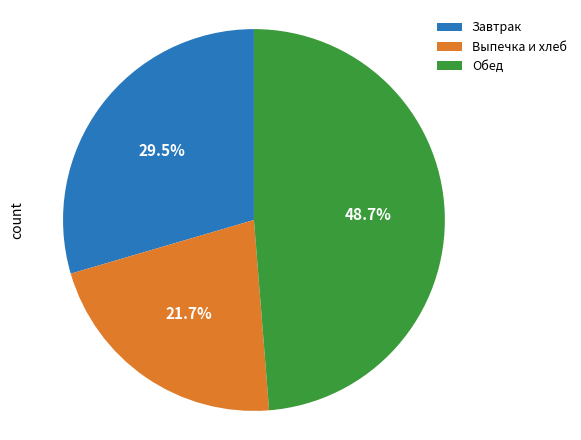

How many segments does this pie chart have?

3